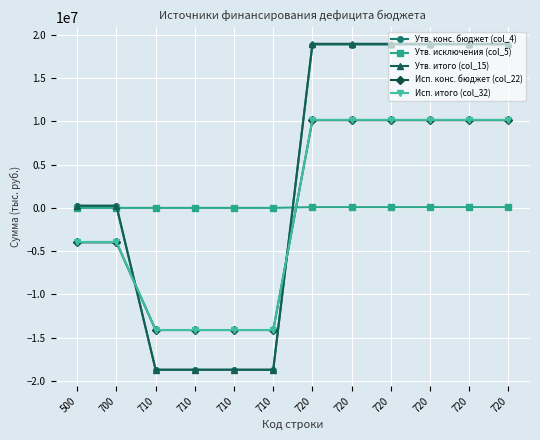

Is it true that Исп. итого (col_32) equals 2897849.4 at 720?

False